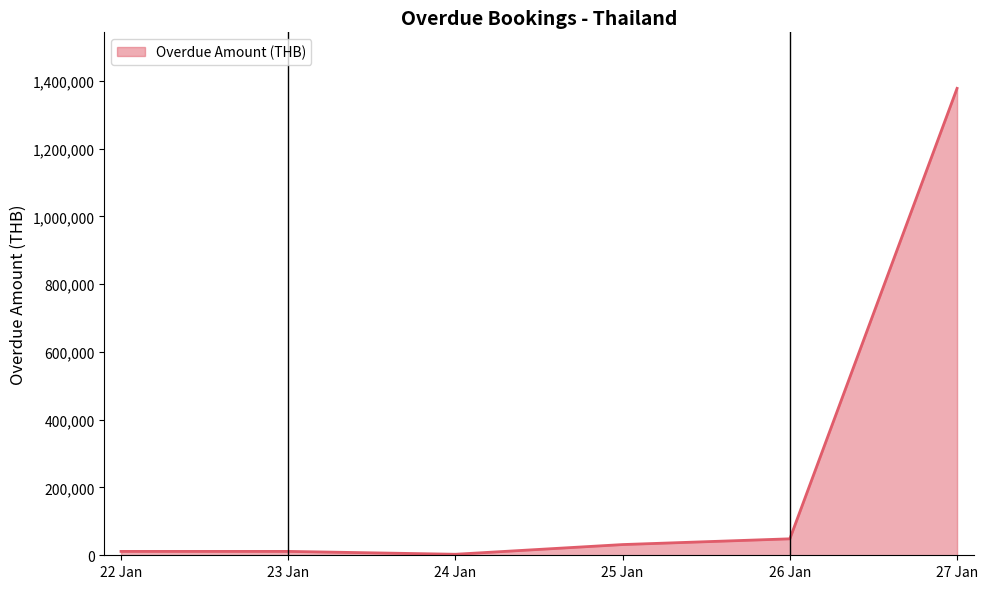

Count the number of data series in this chart.

1